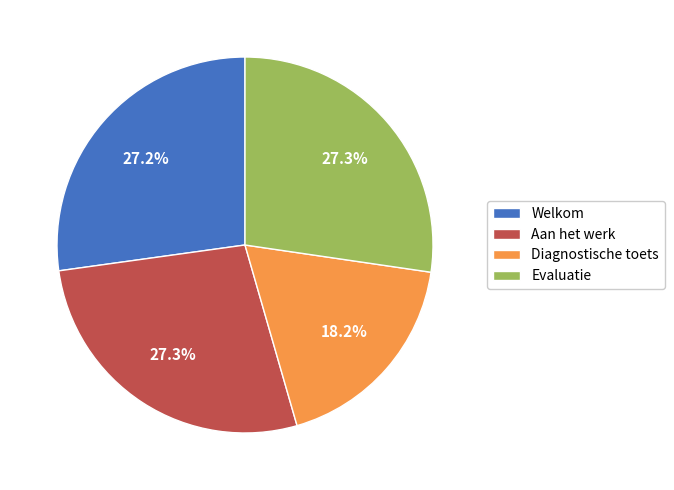

Approximately how many times larger is the value at Welkom compared to Diagnostische toets?

1.5